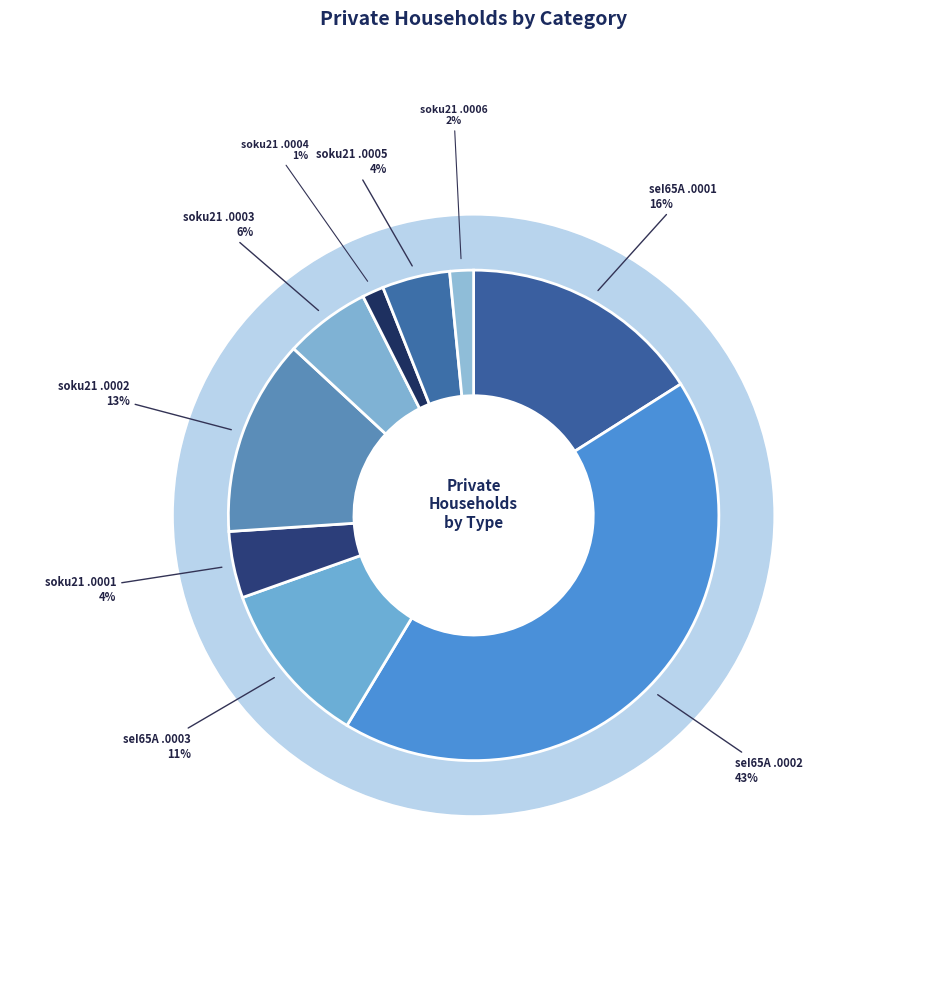

To the nearest percent, what portion does seI65A.0001 represent?

16%